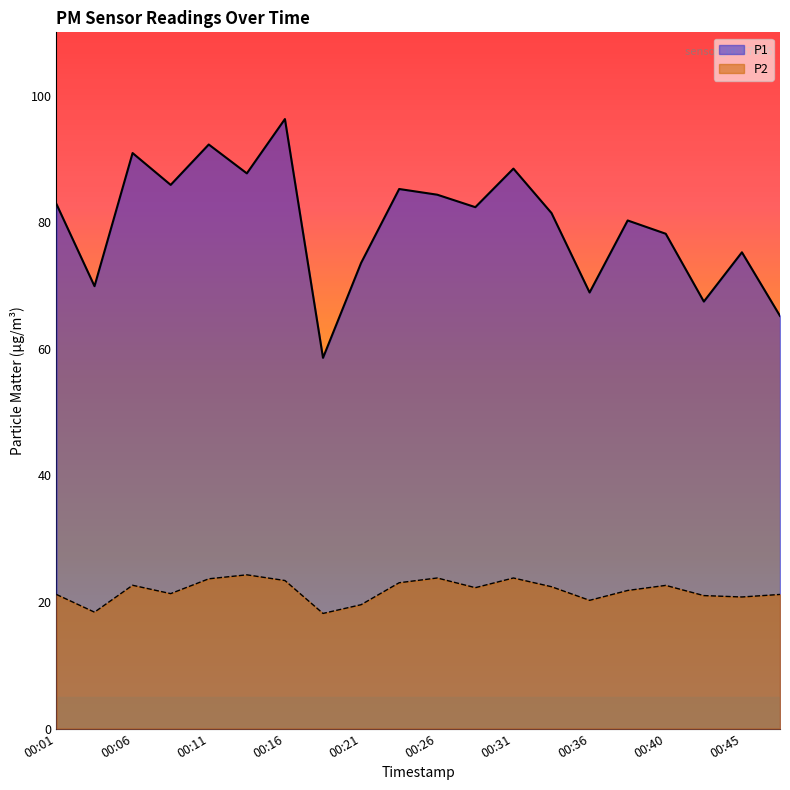

What is the total value across all series at 00:48?

86.4